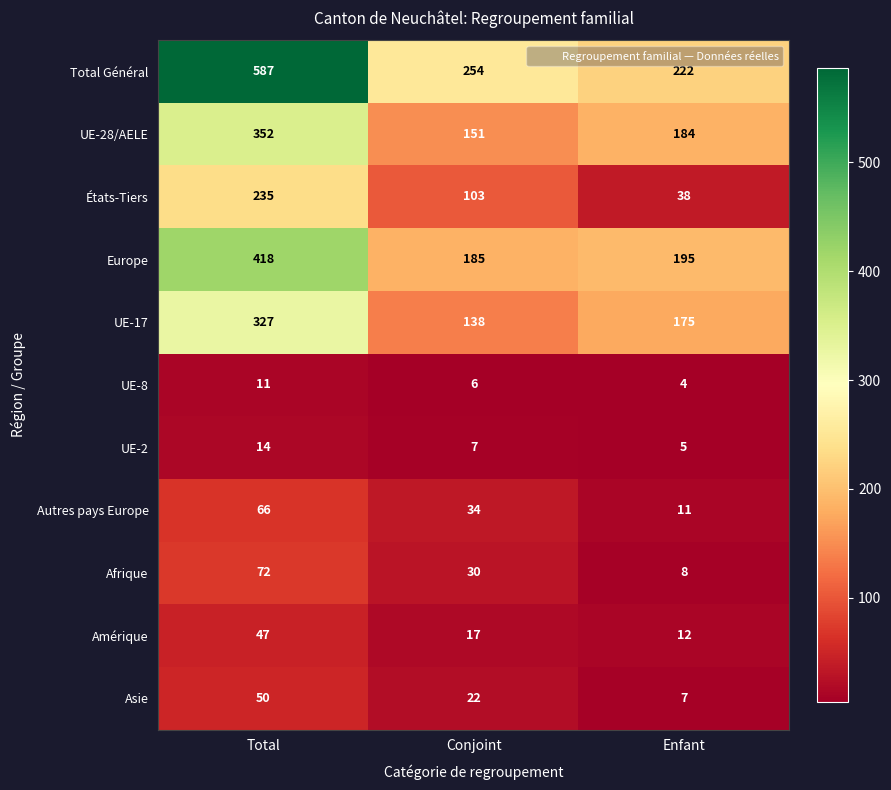

Rank the series at Total from lowest to highest value.

UE-8, UE-2, Amérique, Asie, Autres pays Europe, Afrique, États-Tiers, UE-17, UE-28/AELE, Europe, Total Général